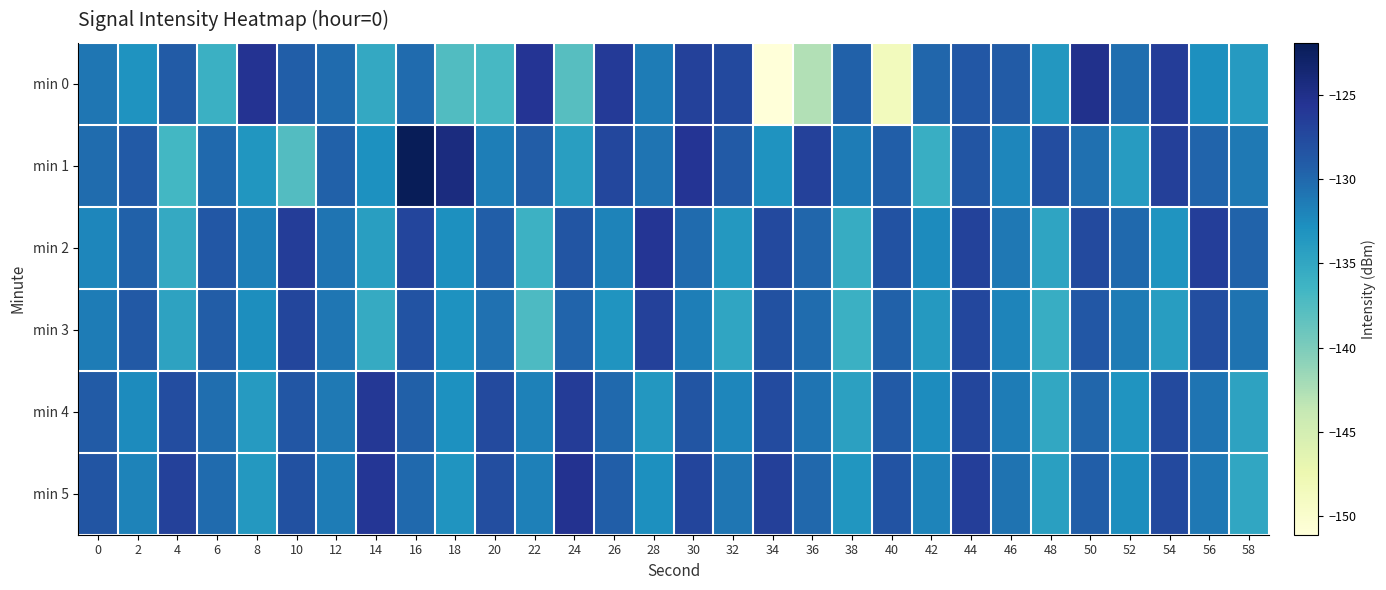

List the series in order of their peak value, highest first.

min 1, min 0, min 5, min 2, min 4, min 3